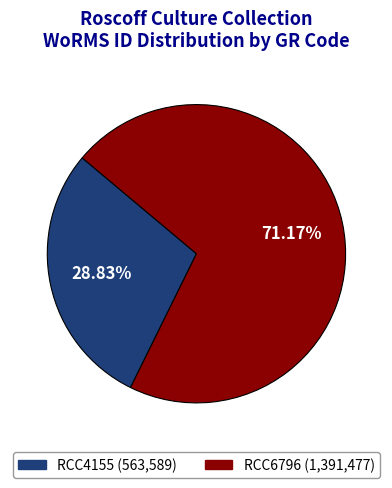

What is the largest slice in the pie chart?

RCC6796